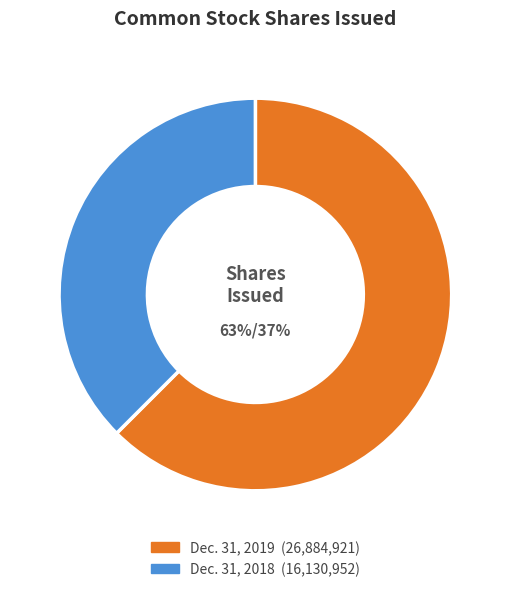

What percentage is the Dec. 31, 2019 slice, to the nearest percent?

62%